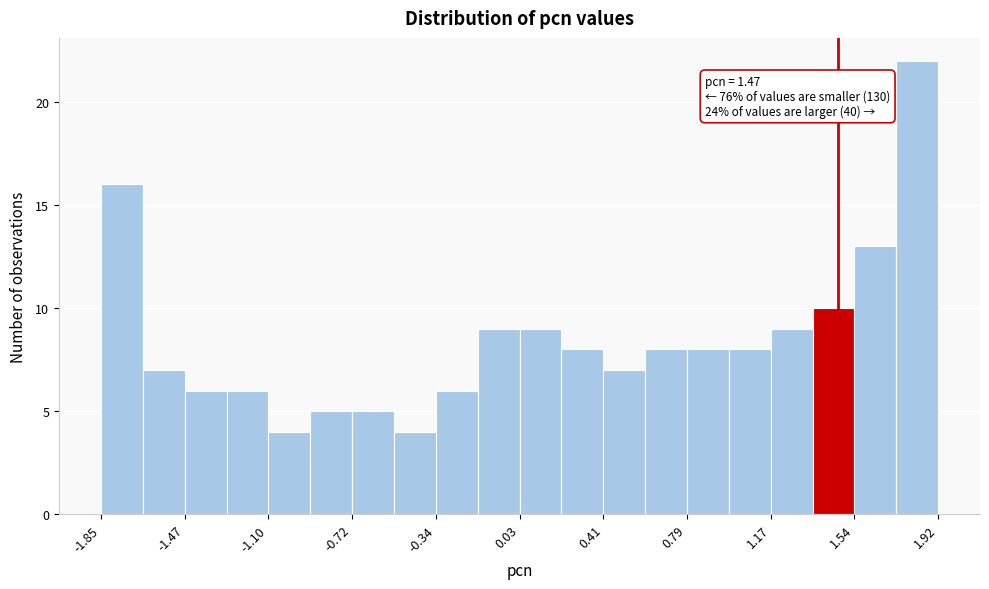

Read against the x-axis, roughly where is the centre of the tallest bar?

1.85